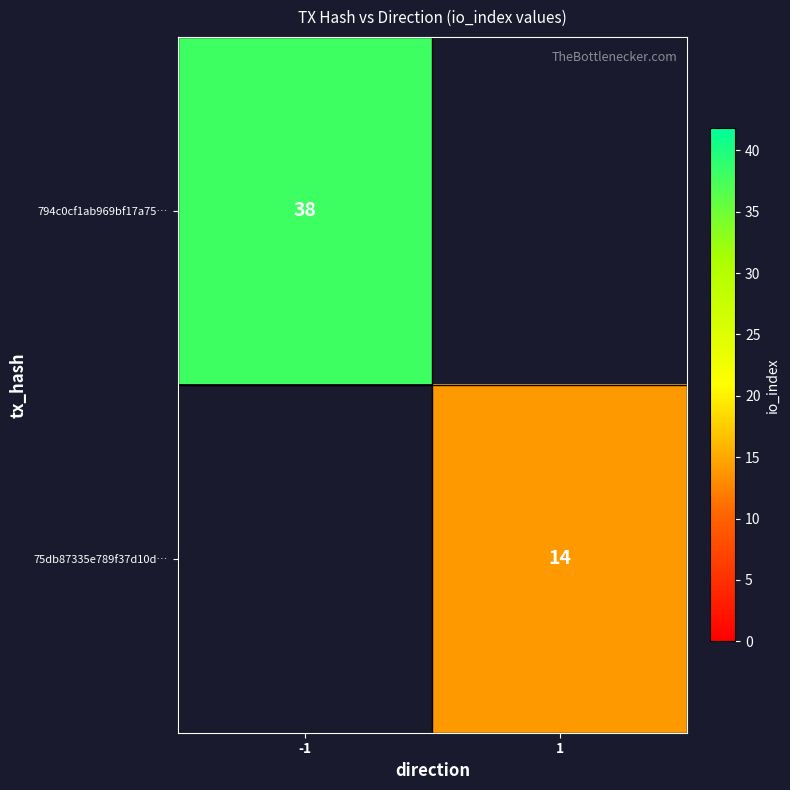

True or false: 75db87335e789f37d10d… has a value of 21.8 at 1.

False